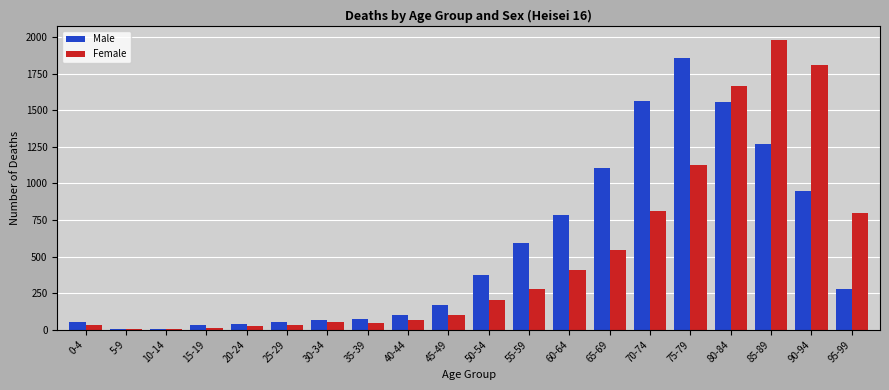

Does the chart contain stacked bars?

No